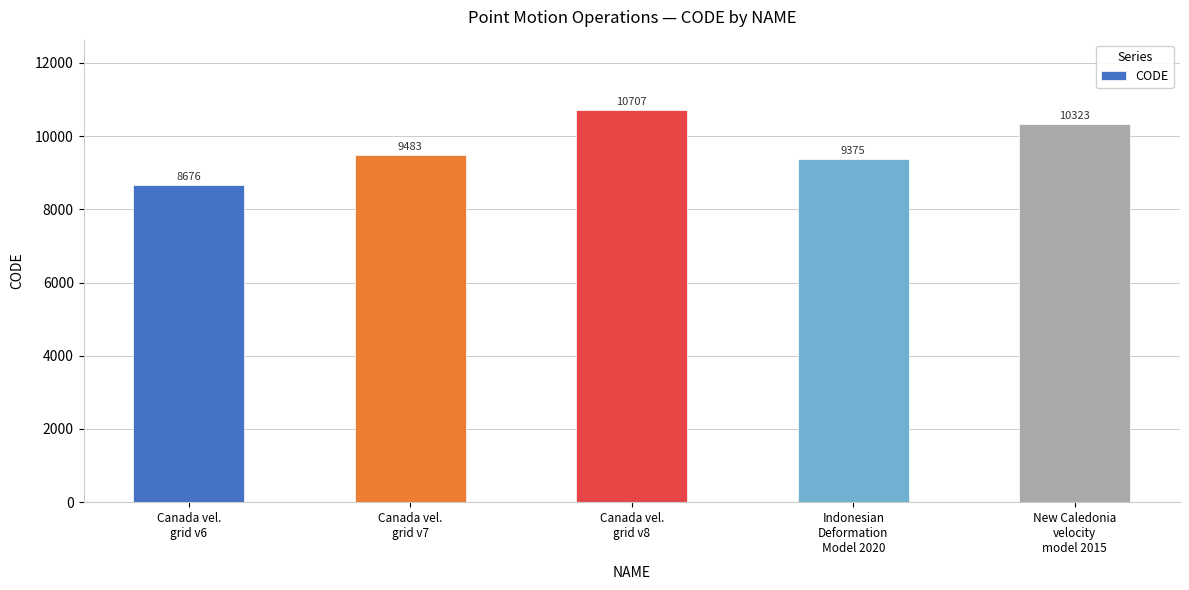

Between Indonesian
Deformation
Model 2020 and Canada vel.
grid v6, which is larger?

Indonesian
Deformation
Model 2020